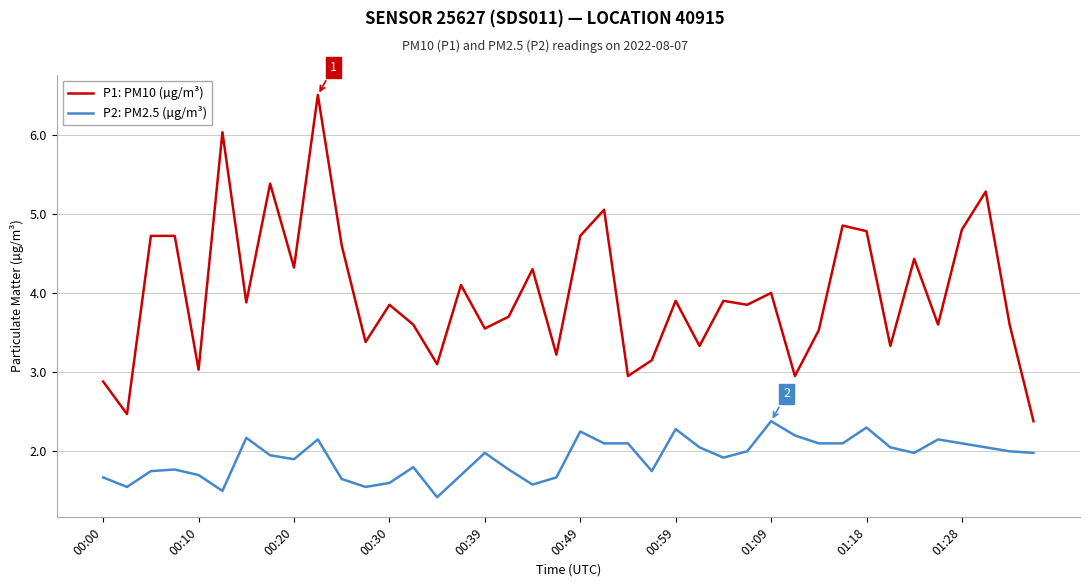

What is the highest value of the P1: PM10 (µg/m³) series?

6.5